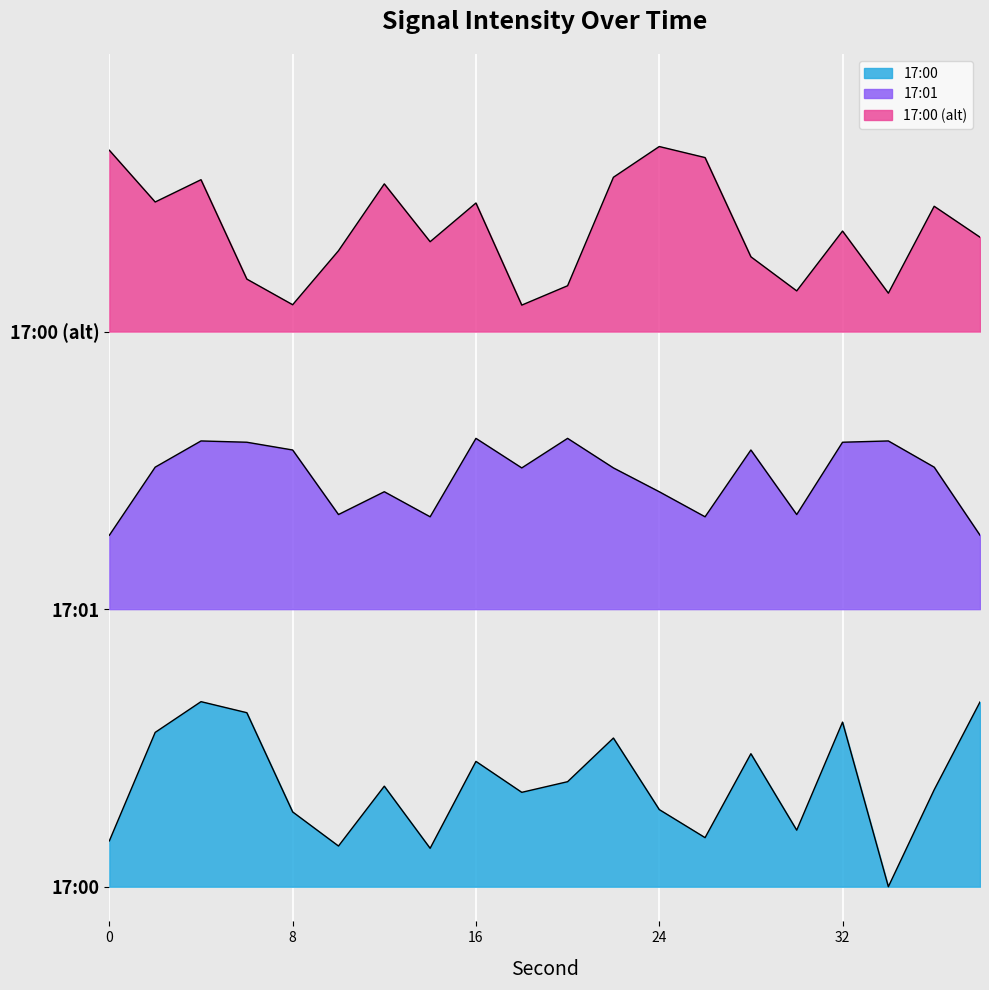

Is it true that 17:01 equals 2.8 at 14?

False